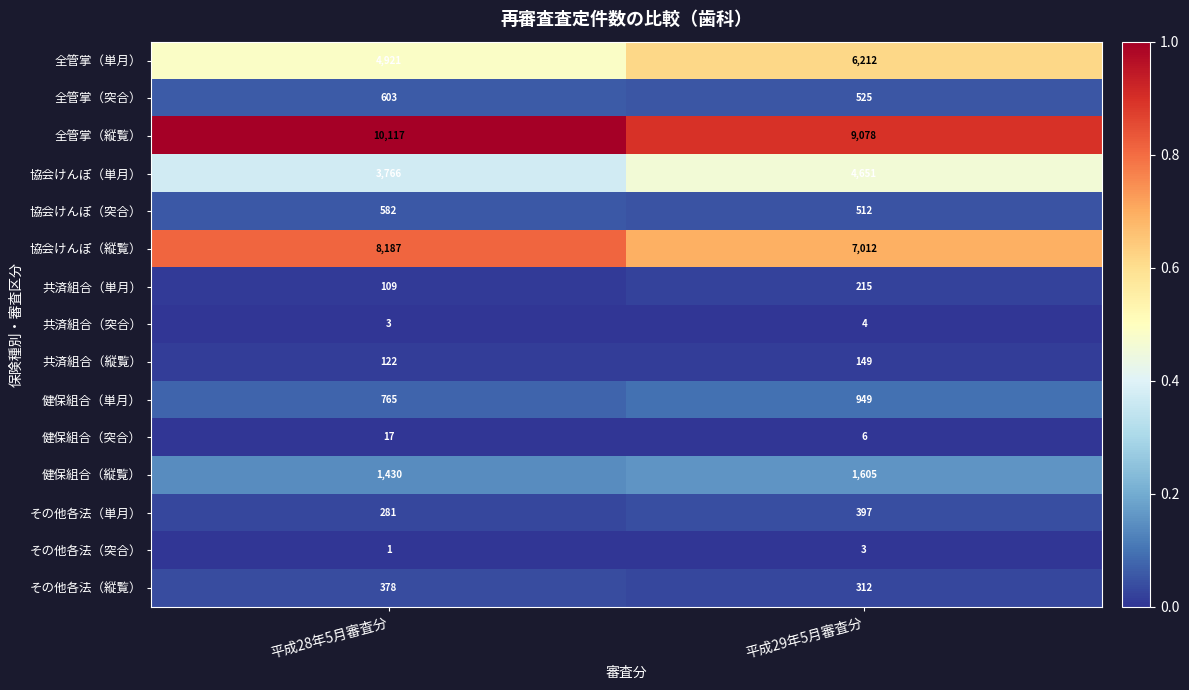

What is the difference between the highest and lowest values at 平成29年5月審査分?

9075